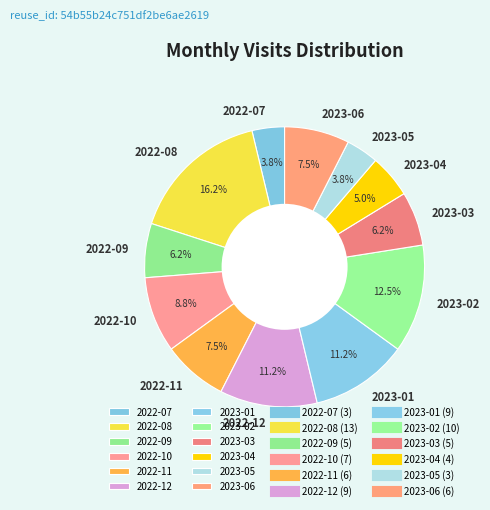

True or false: 2022-08 accounts for 5% of the total.

False